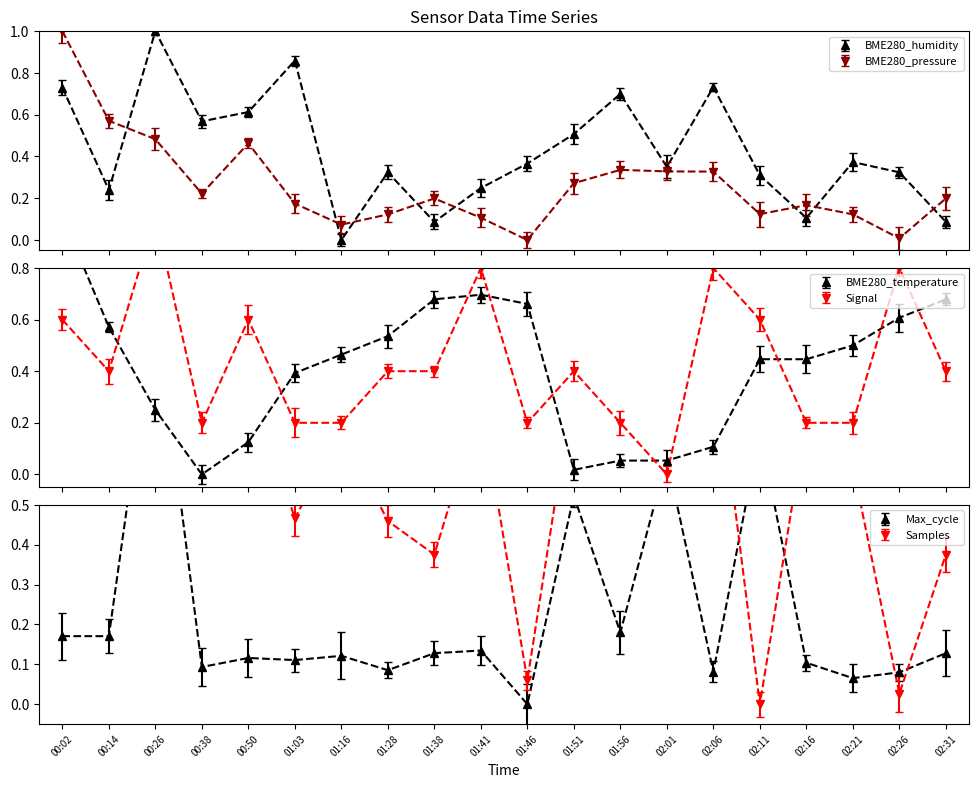

What is the maximum value shown in the chart?

1.0